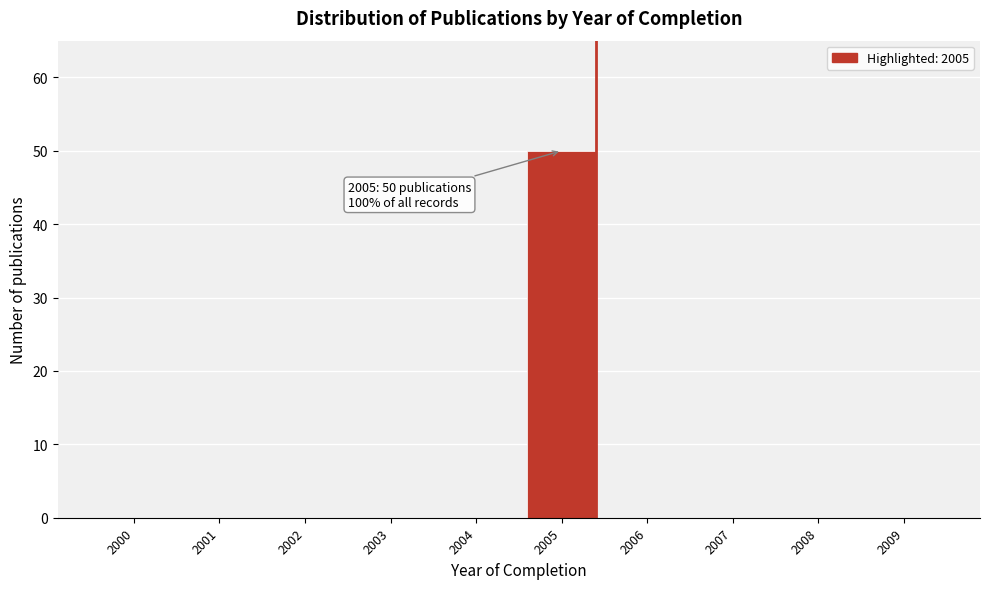

Reading left to right, transcribe all the data shown in this chart.

2000=0	2001=0	2002=0	2003=0	2004=0	2005=50	2006=0	2007=0	2008=0	2009=0